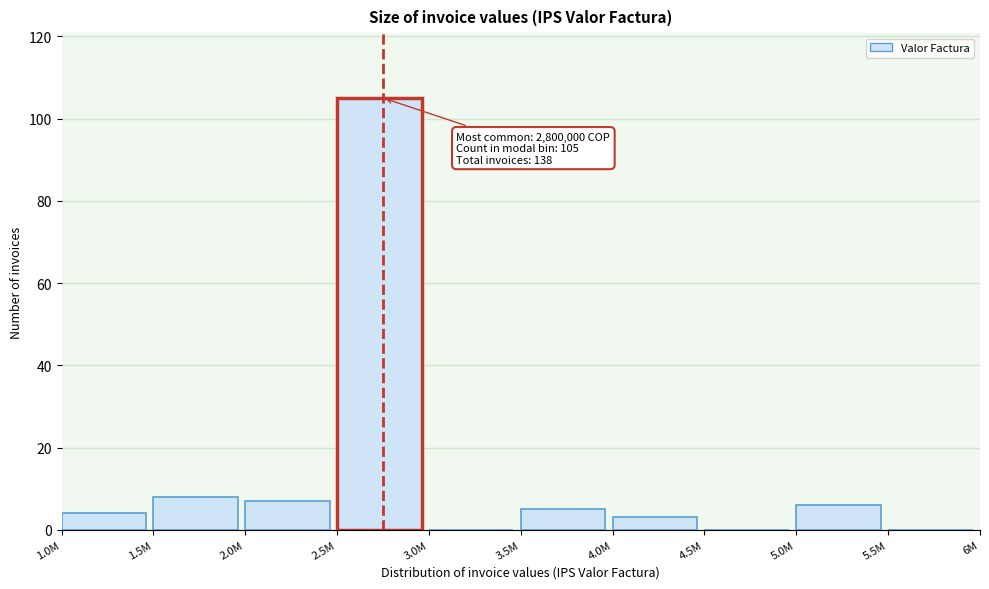

Reading left to right, list all the values displayed in this chart.

1.0M=4	1.5M=8	2.0M=7	2.5M=105	3.0M=0	3.5M=5	4.0M=3	4.5M=0	5.0M=6	5.5M=0